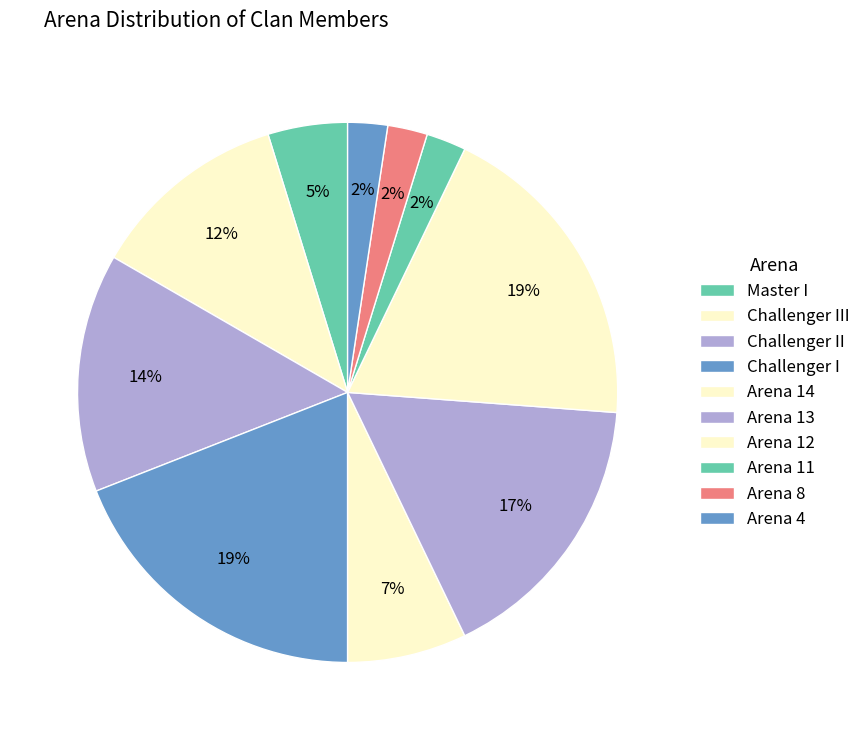

Count the number of slices in the pie.

10